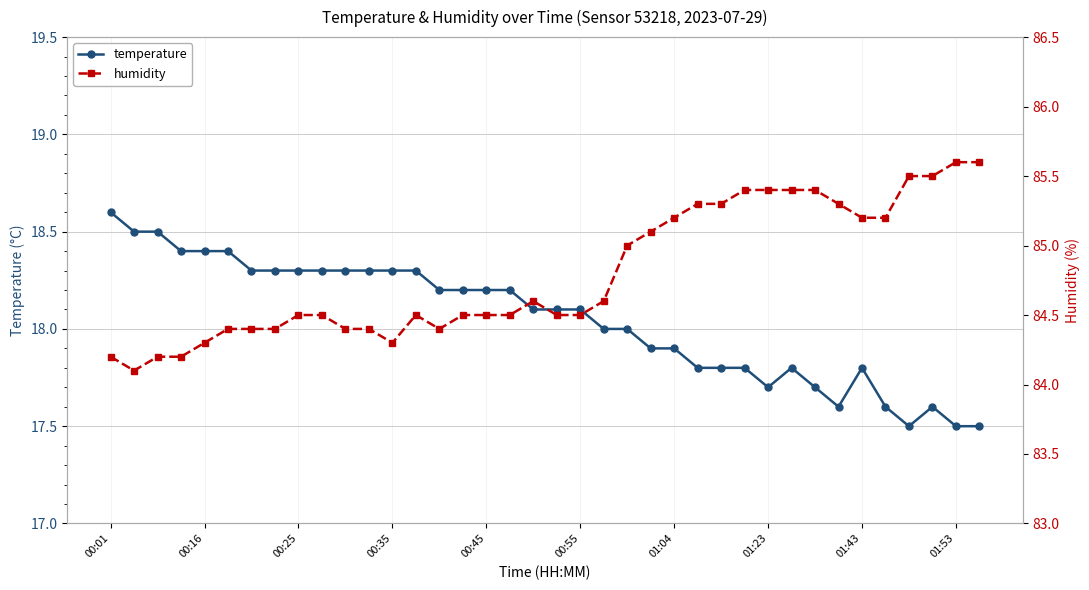

How many distinct data groups are displayed?

2